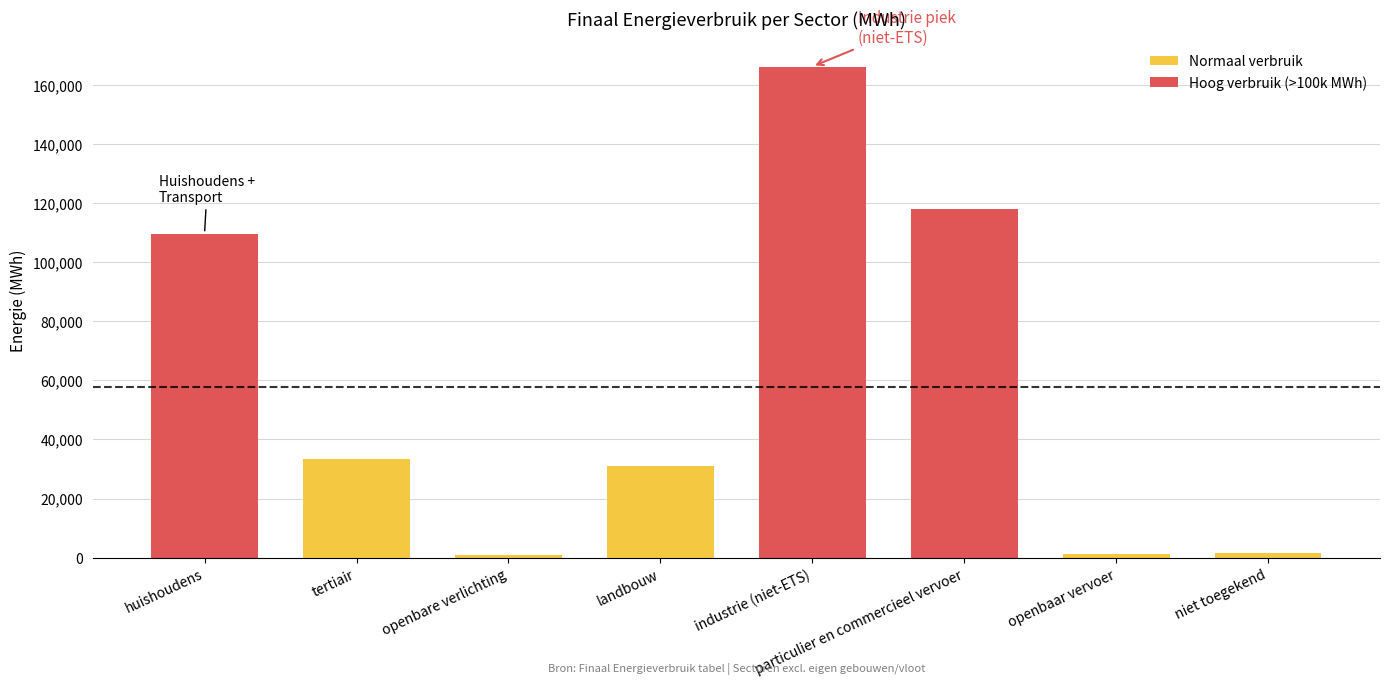

What is the difference between the maximum and second lowest values?

164993.8